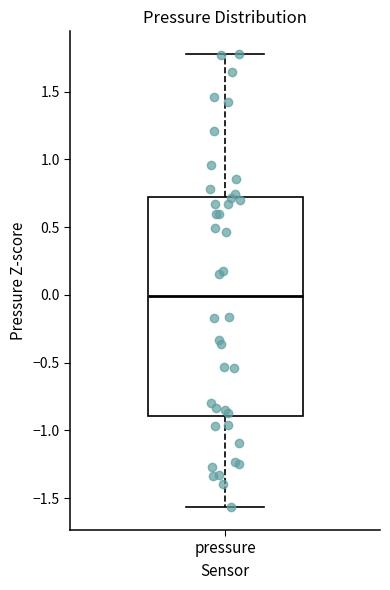

Transcribe this box plot: give where the median line is, the range the box spans, and where the two whiskers end, as read against the y-axis. The values are not printed on the chart, so give them approximately, as read against the axis.

median 0.00, box -0.90 to 0.70, whiskers -1.55 to 1.80